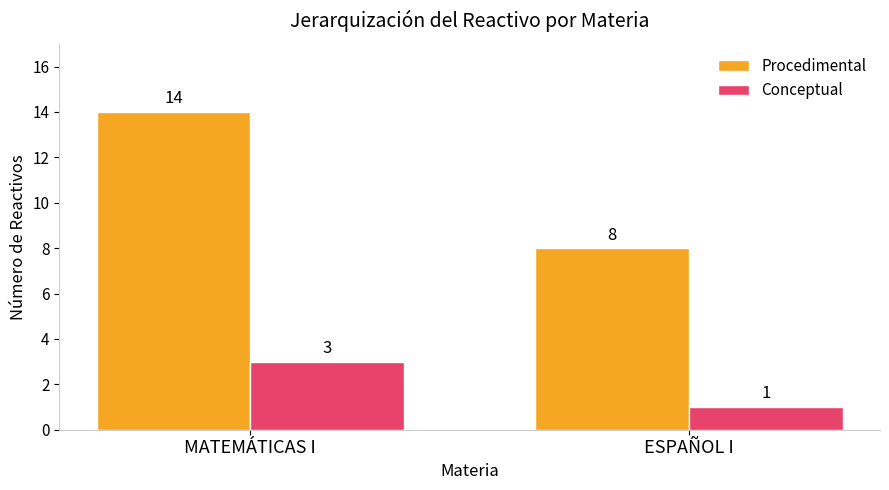

What is the sum of all Procedimental values?

22